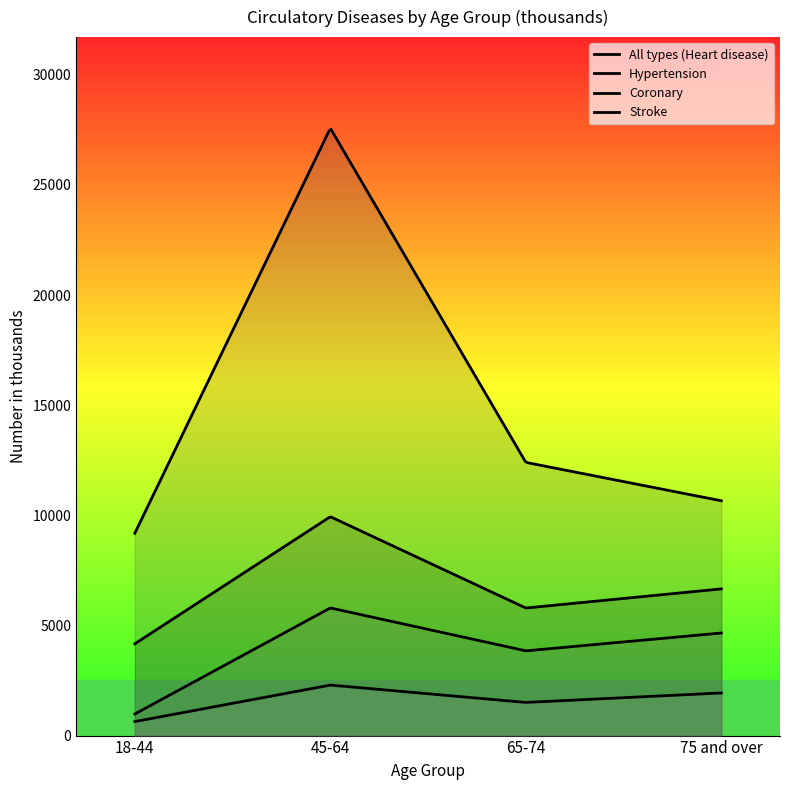

True or false: All types (Heart disease) and Coronary intersect in this chart.

False